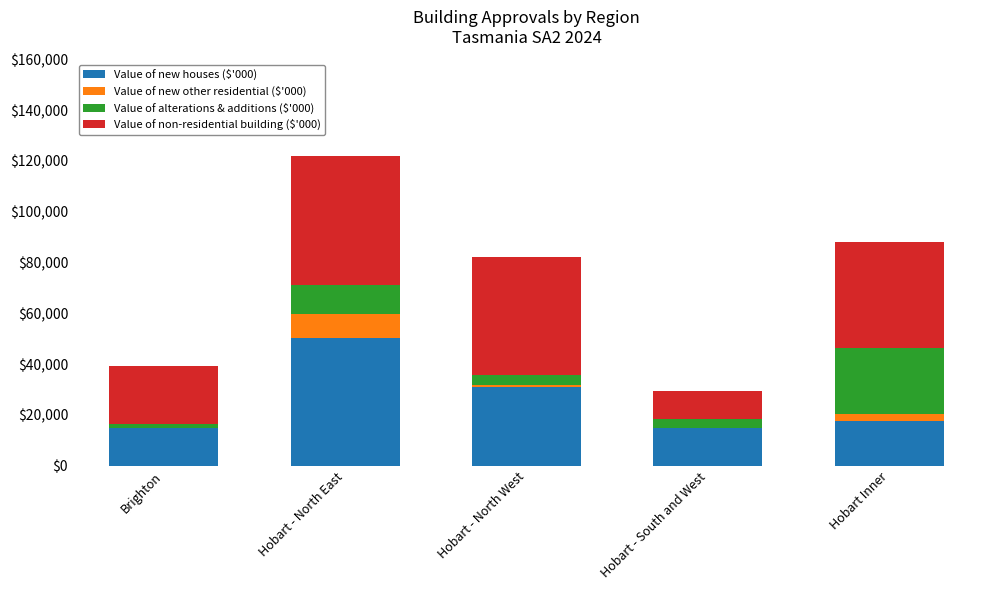

The Value of new houses ($'000) series shows 14734 at Hobart - South and West. True or false?

True